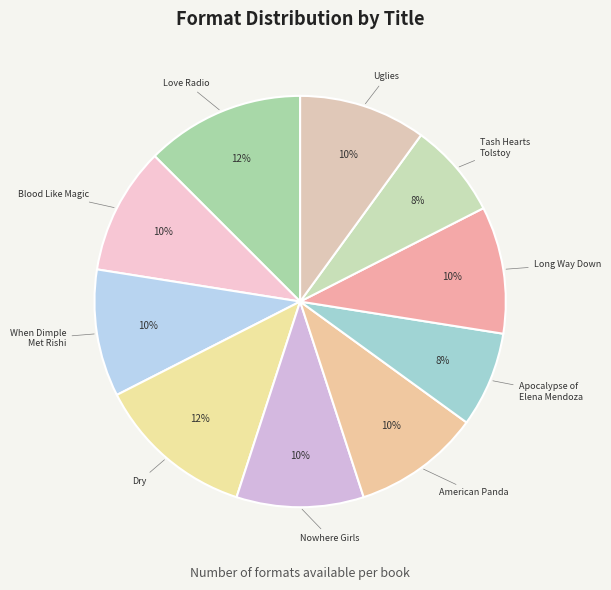

How many slices are in this pie chart?

10